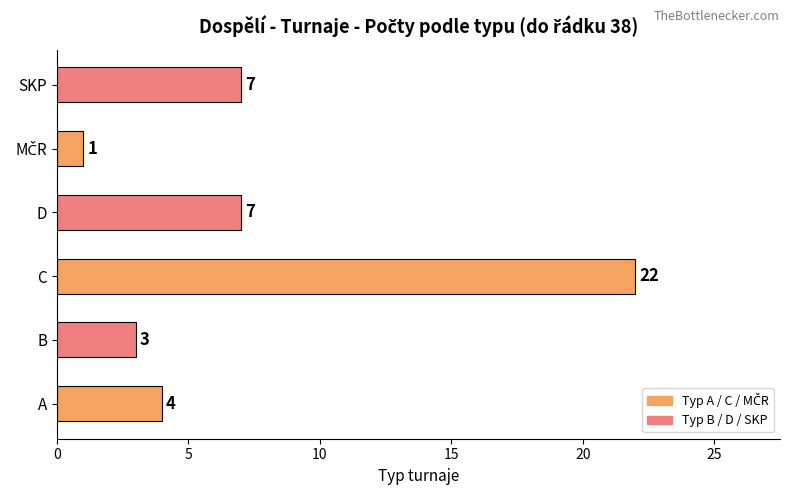

Is it true that the value at C is 22?

True